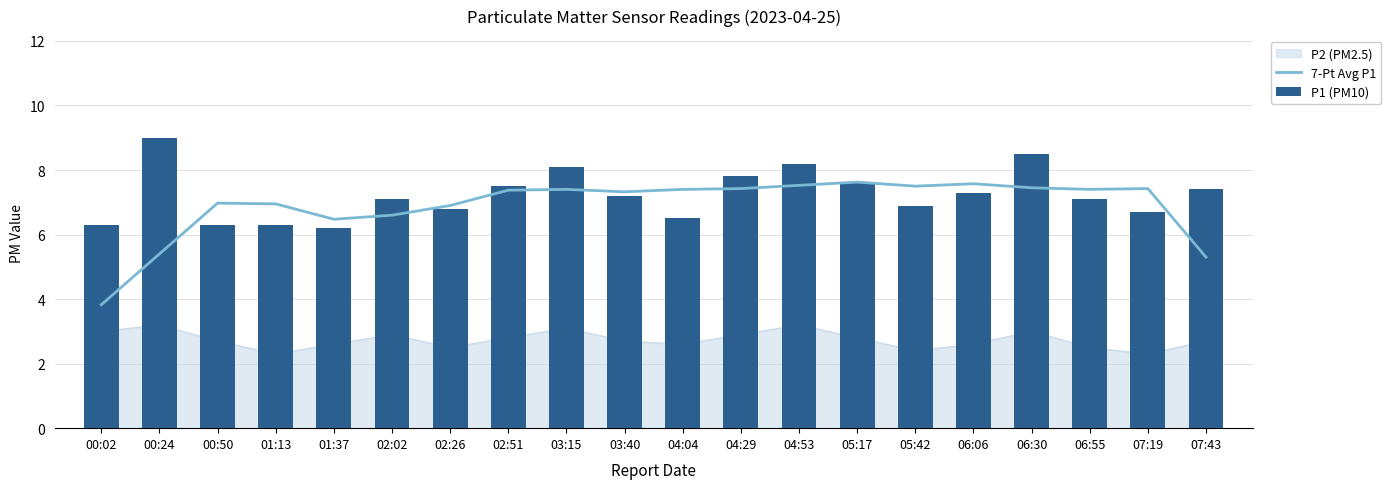

True or false: 7-Pt Avg P1 has a value of 9.7 at 06:30.

False